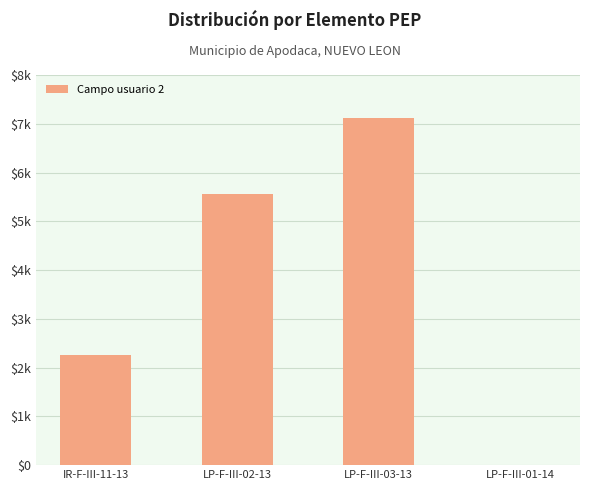

What is the difference between the values at IR-F-III-11-13 and LP-F-III-01-14?

2250